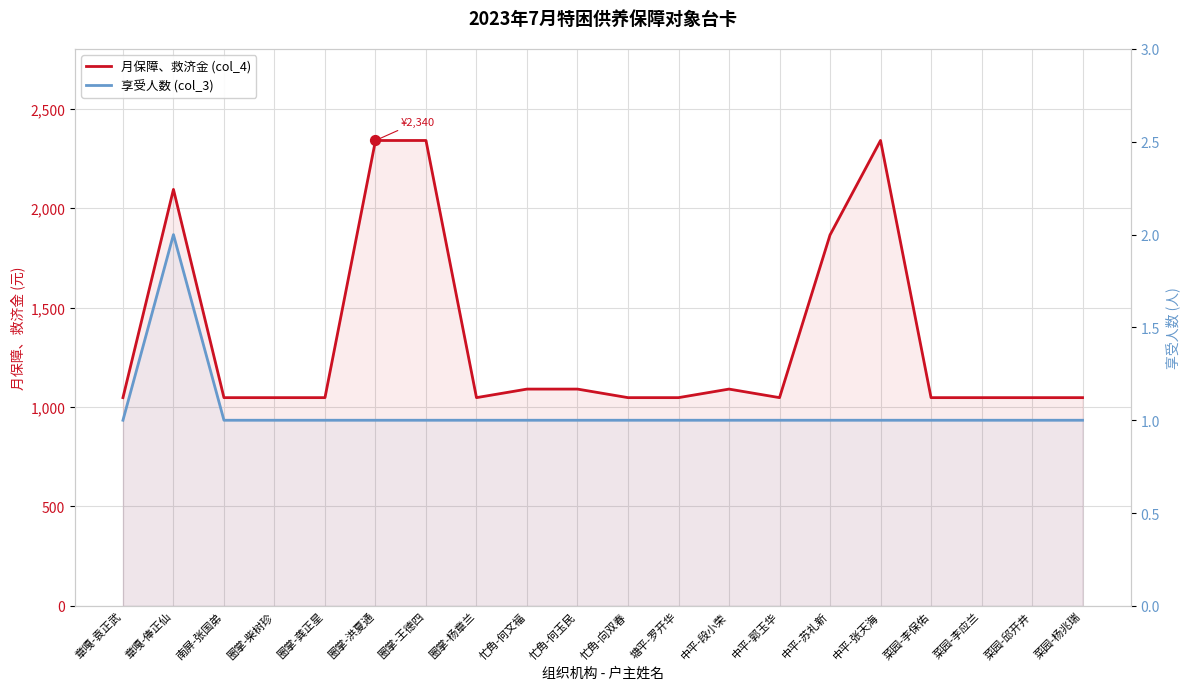

Which series reaches the maximum Y coordinate?

月保障、救济金 (col_4)